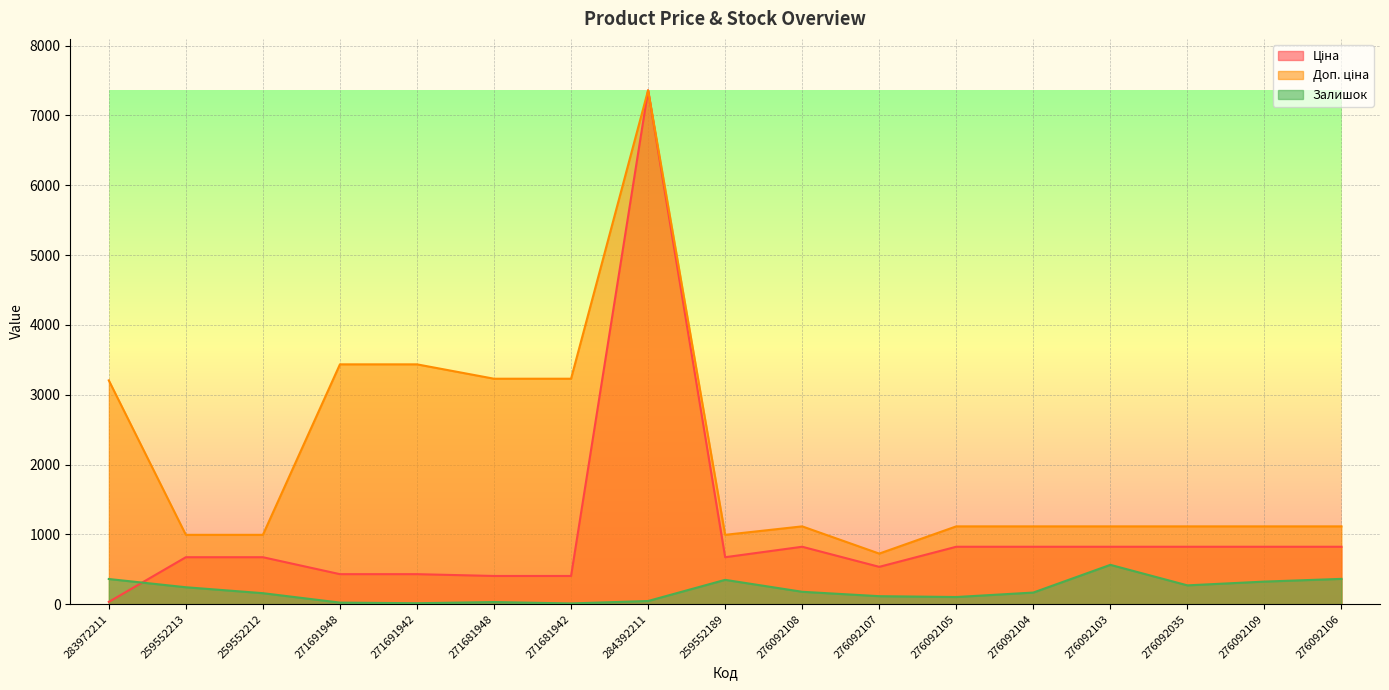

Rank the series at 271681948 from highest to lowest value.

Доп. ціна, Ціна, Залишок